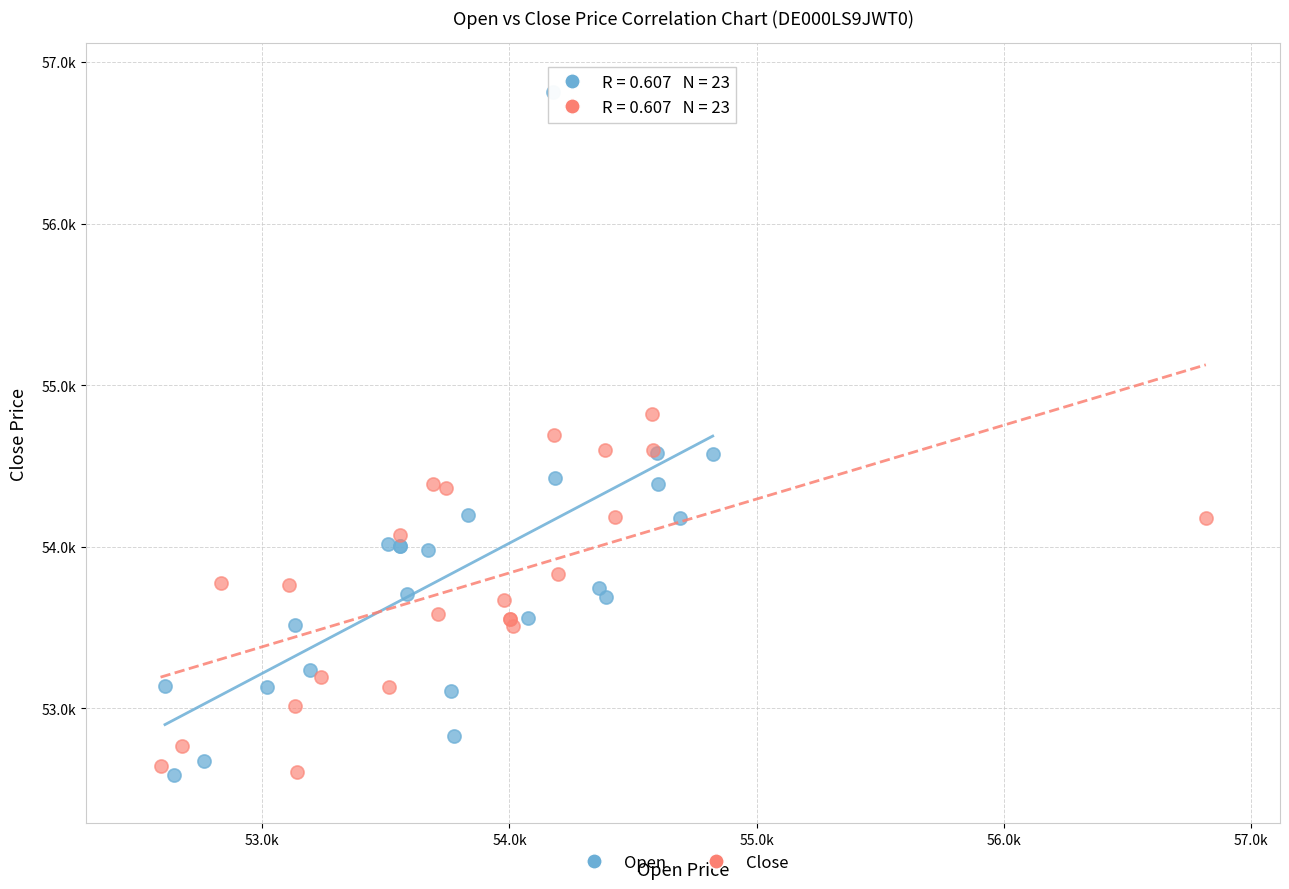

What are all the series names shown in the legend?

Open, Close